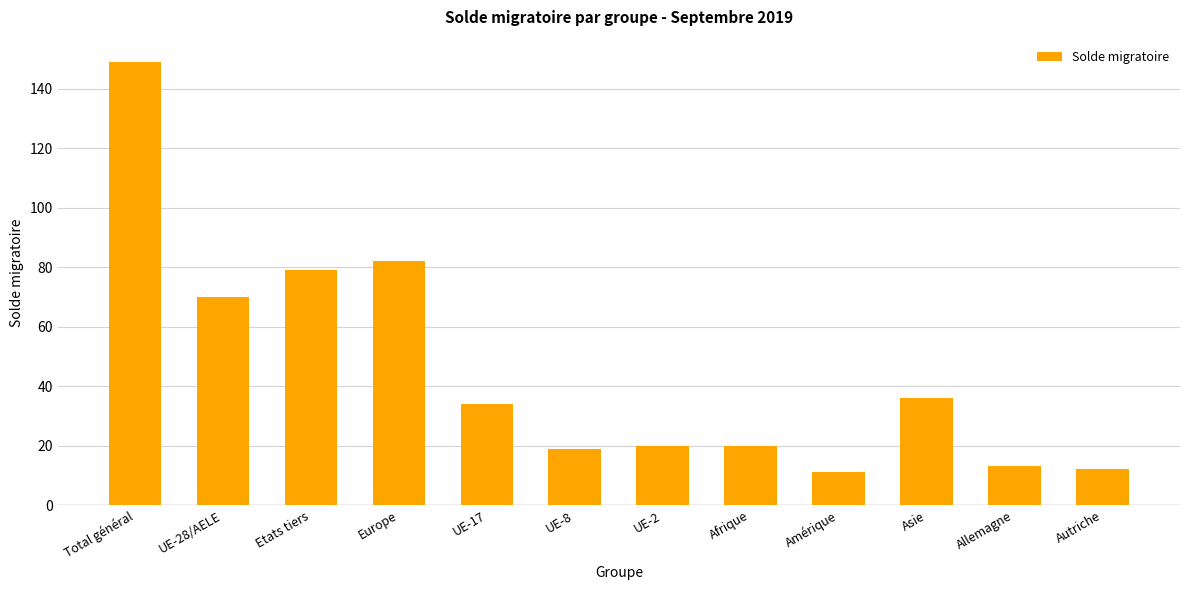

What is the difference between the maximum and second lowest values?

137